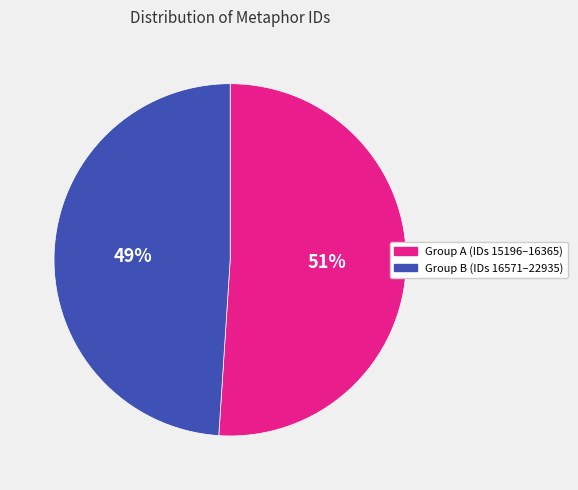

How many segments does this pie chart have?

2